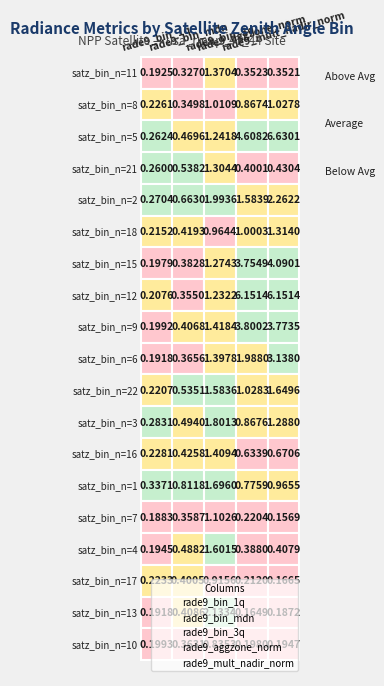

Count the satz_bin_n=4 values in the range 0 to 1.

4